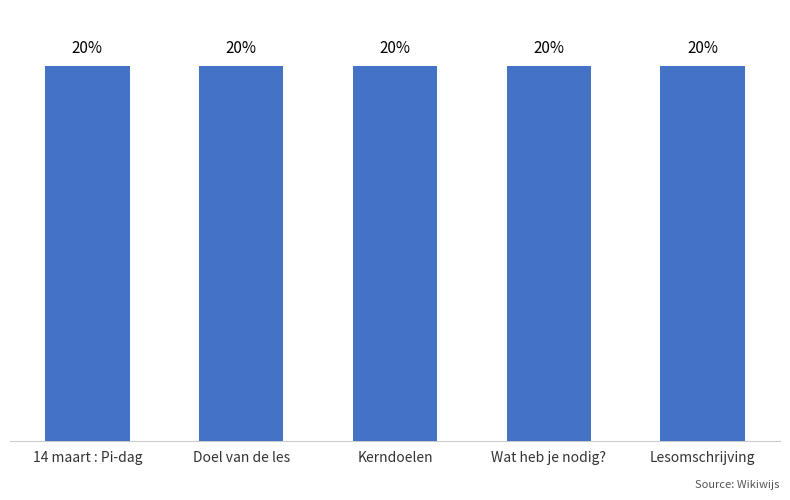

Rank the categories by value from highest to lowest.

Lesomschrijving, Wat heb je nodig?, Kerndoelen, Doel van de les, 14 maart : Pi-dag